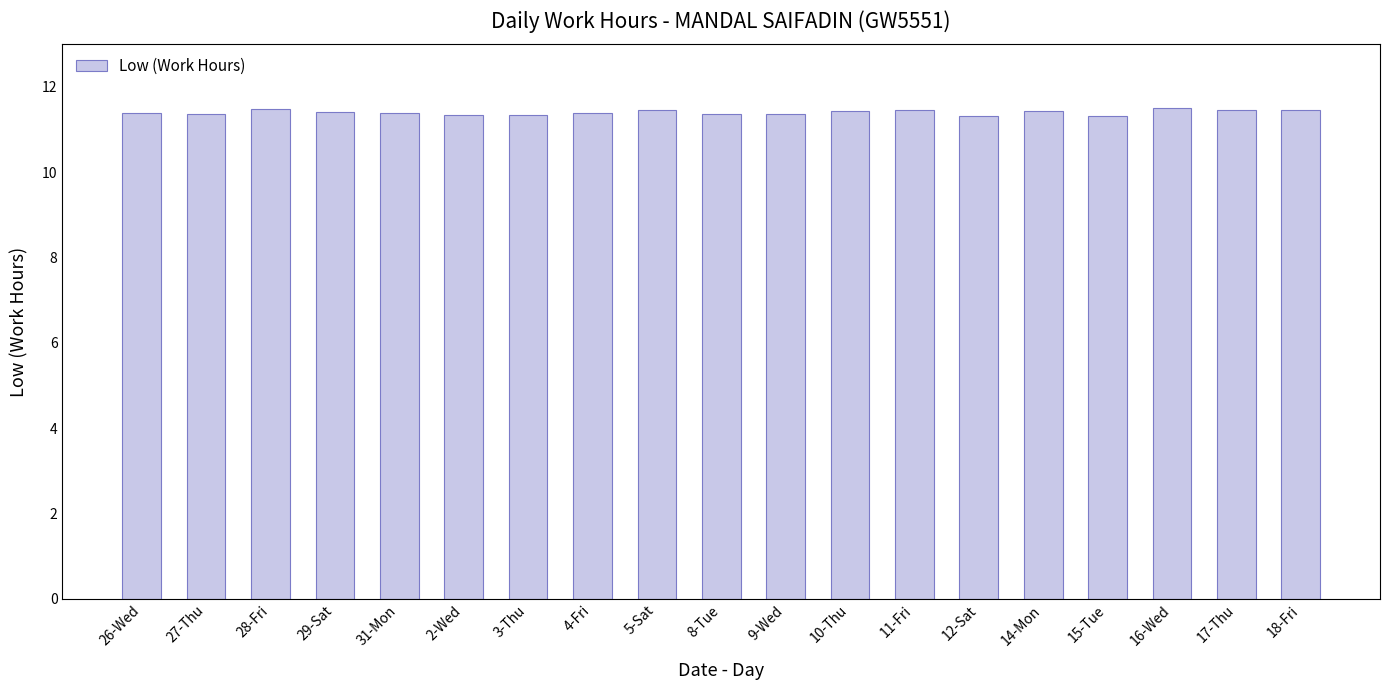

True or false: the data shows 17.3 at 12-Sat.

False